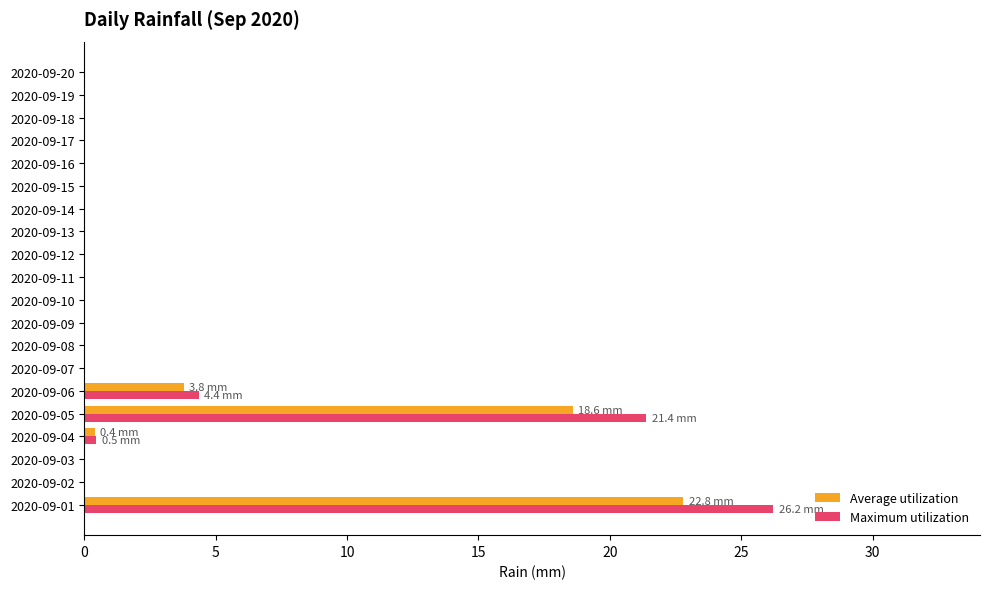

What are all the series names shown in the legend?

Average utilization, Maximum utilization